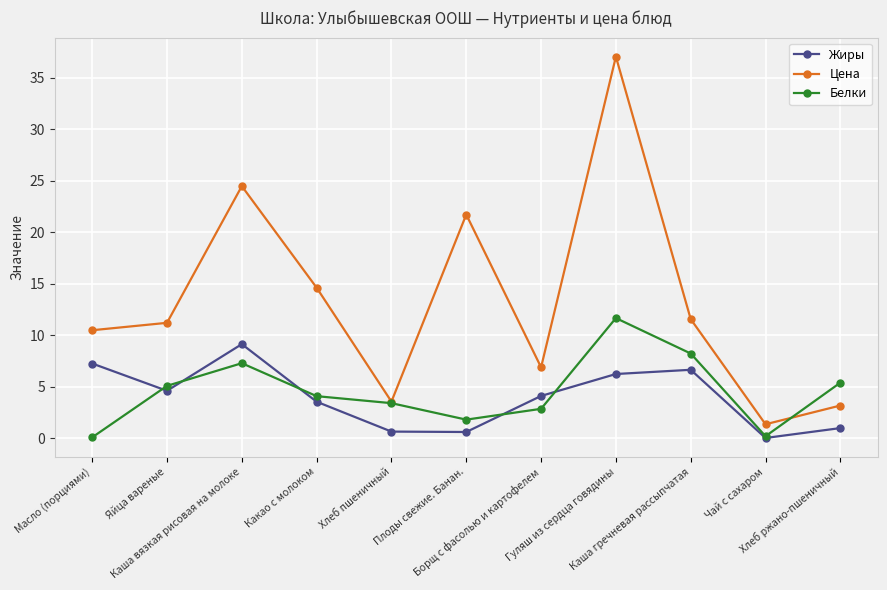

Where is the first local minimum for Цена?

Хлеб пшеничный